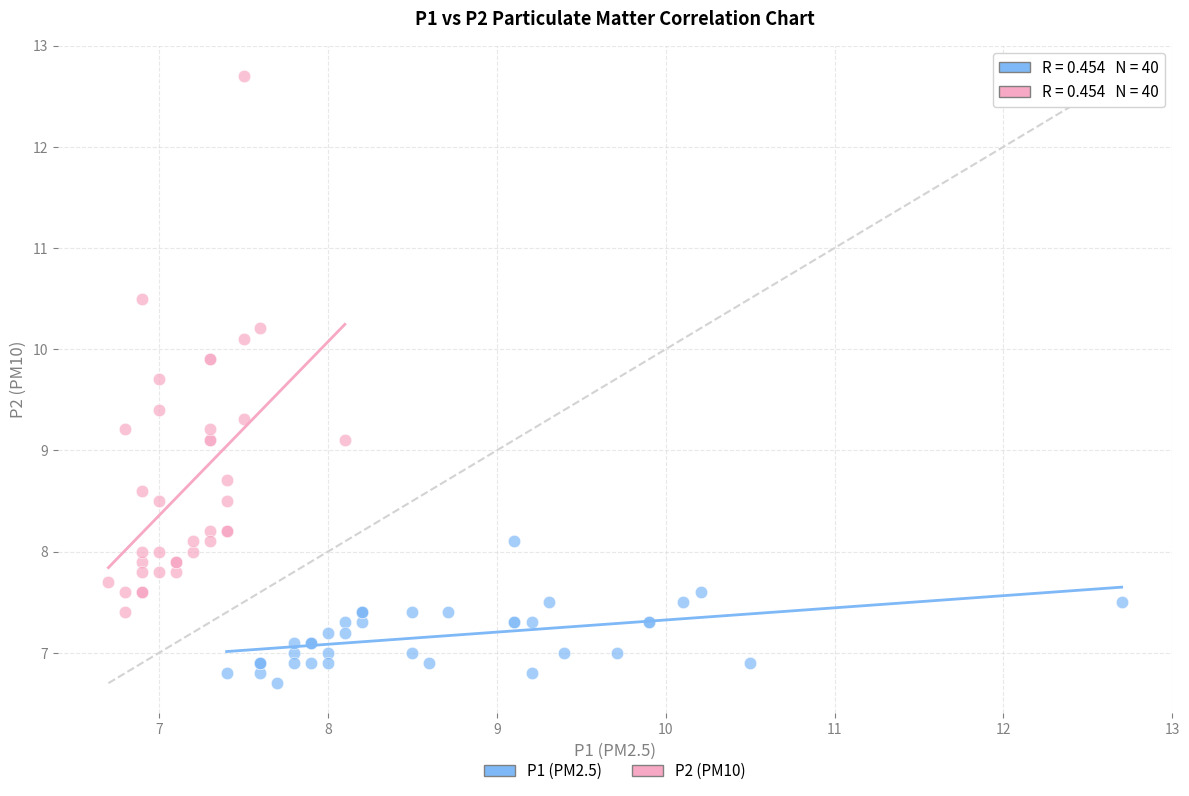

Which series has the largest Y range (max minus min)?

P2 (PM10)